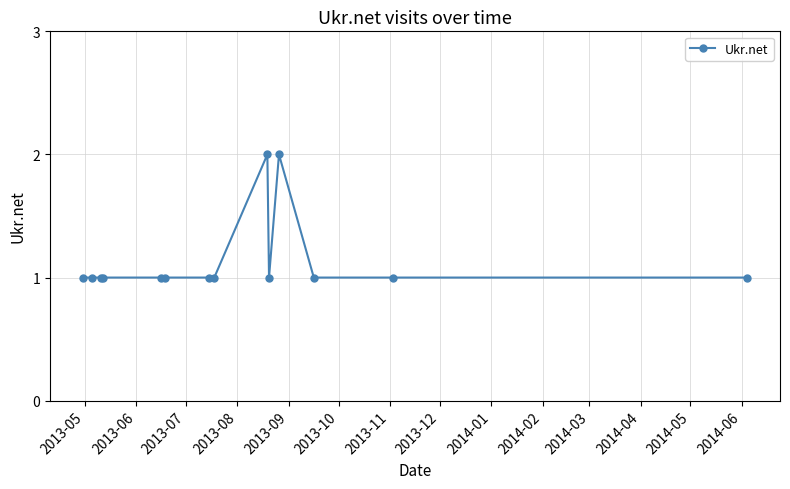

Reading left to right, transcribe all the data shown in this chart.

1	1	1	1	1	1	1	1	2	1	2	1	1	1